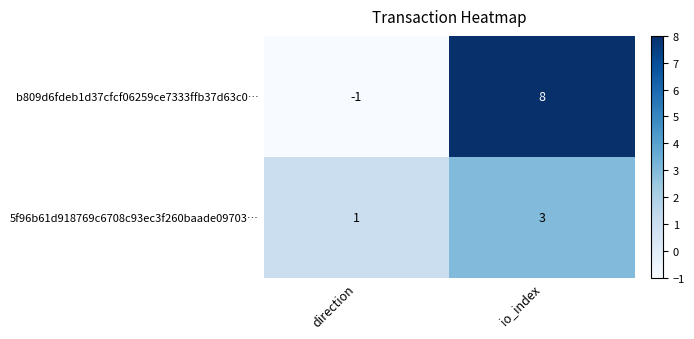

Reading left to right, list all the values displayed in this chart.

b809d6fdeb1d37cfcf06259ce7333ffb37d63c0…: direction=-1	io_index=8
5f96b61d918769c6708c93ec3f260baade09703…: direction=1	io_index=3